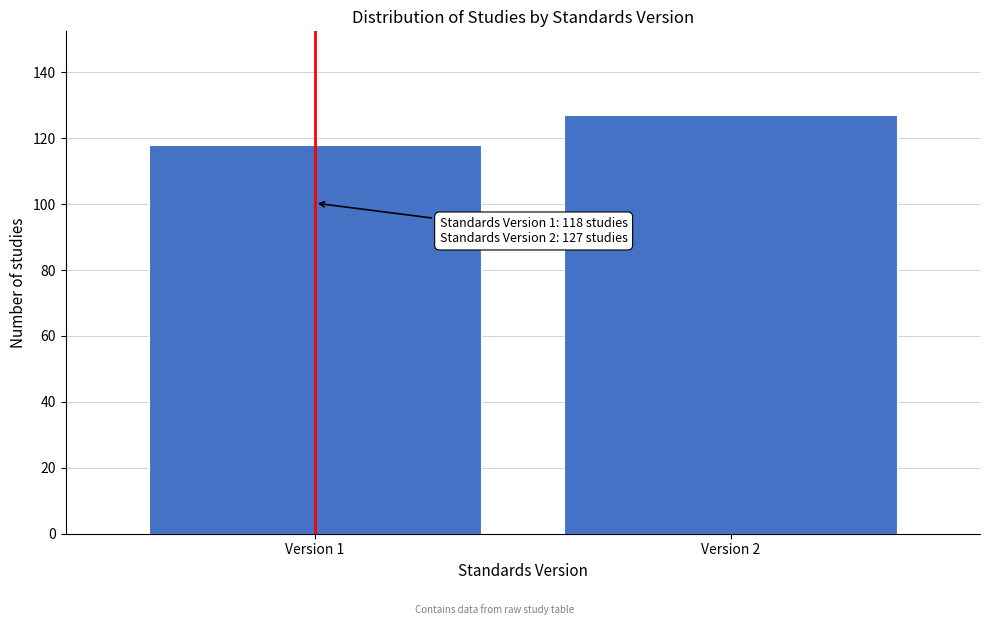

Reading left to right, extract all data points from this chart.

Version 1=118	Version 2=127